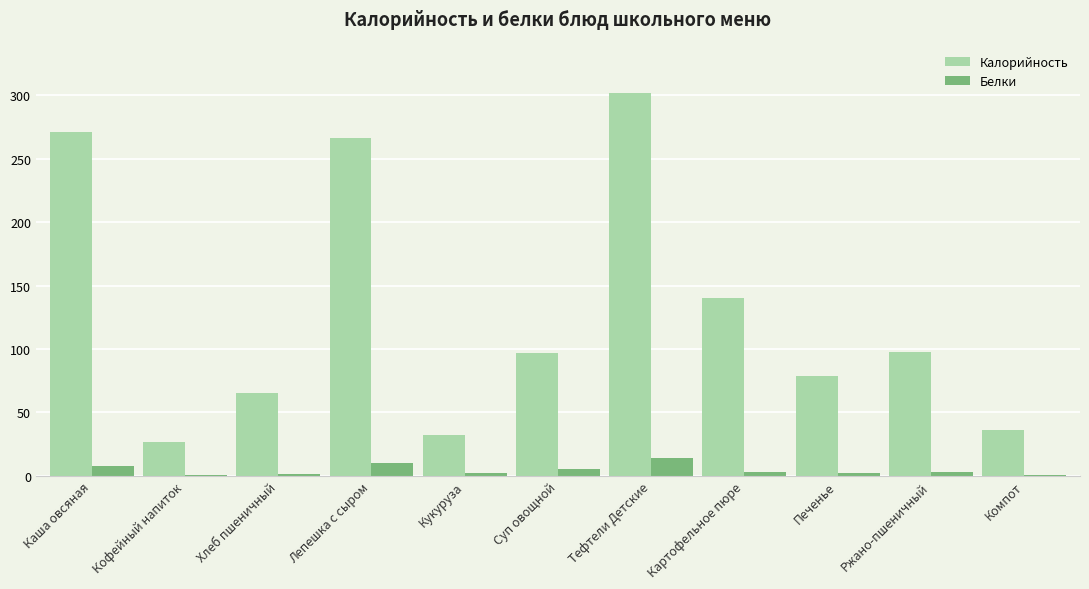

Which series changed the most between Кукуруза and Ржано-пшеничный?

Калорийность